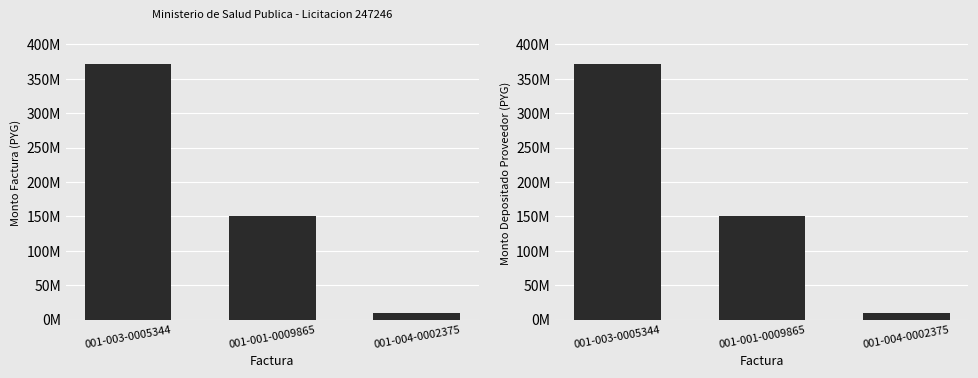

What is the label of the 1st bar from the right?

001-004-0002375